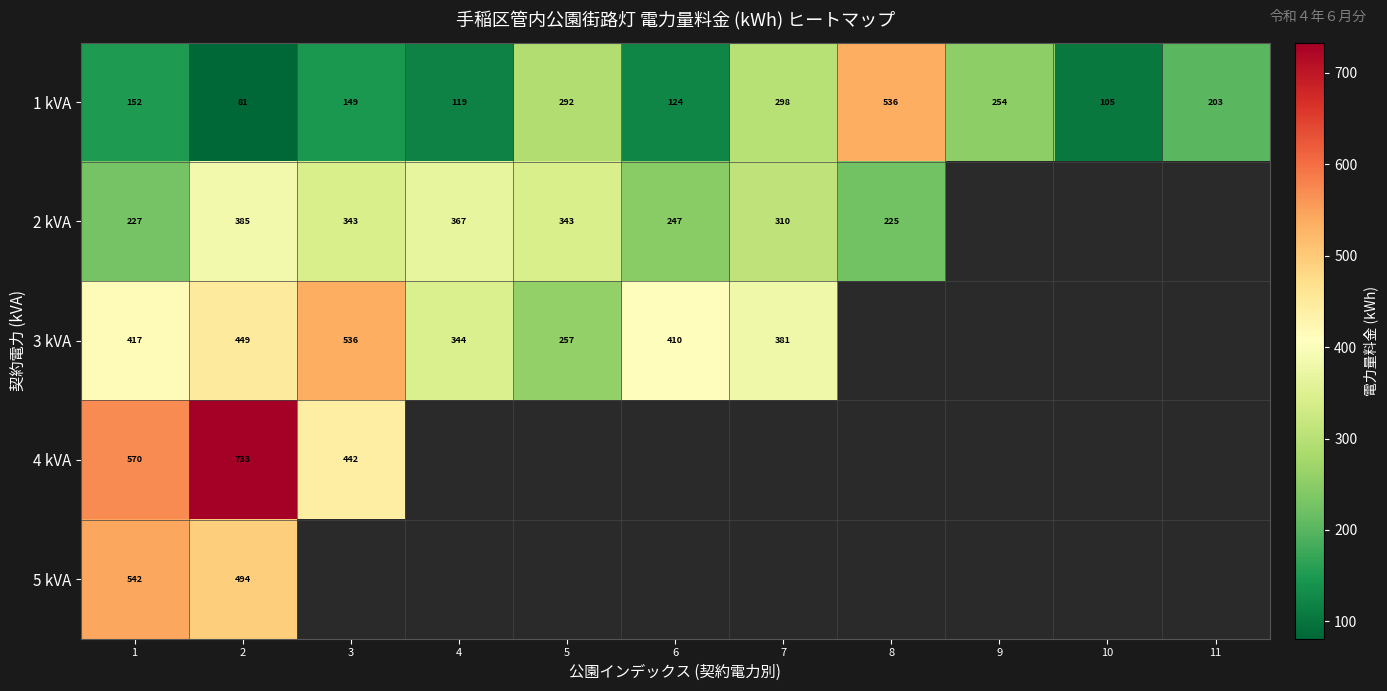

The 5 kVA series shows 494 at 2. True or false?

True